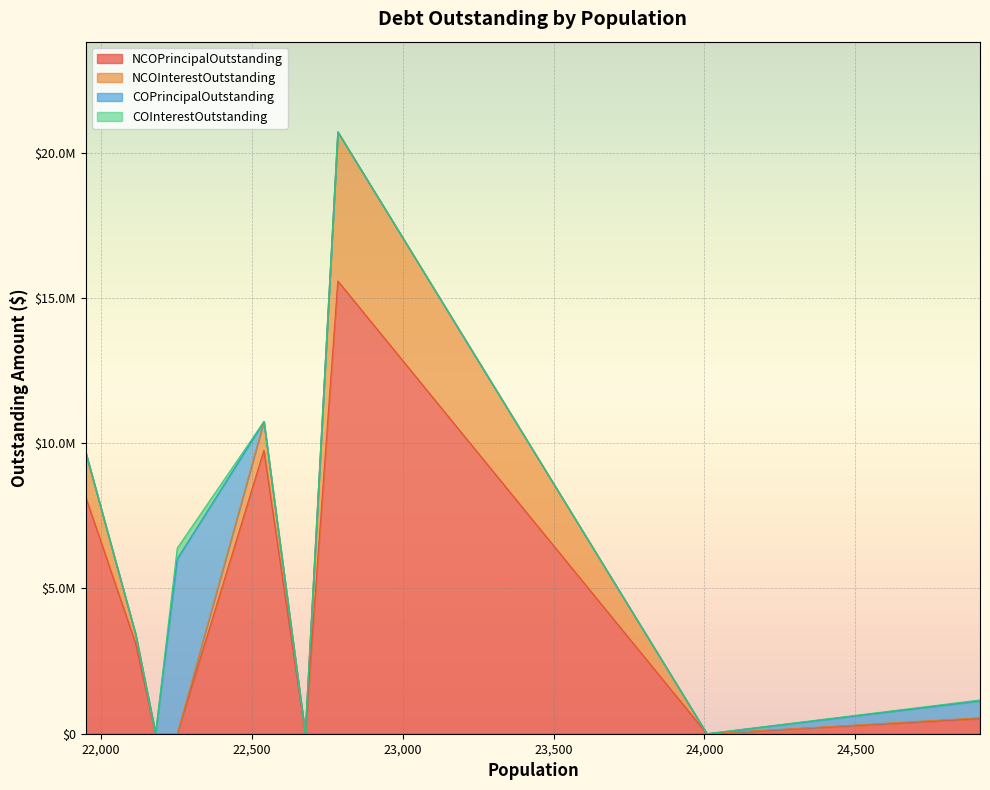

Does the chart display data point markers on the line(s)?

No